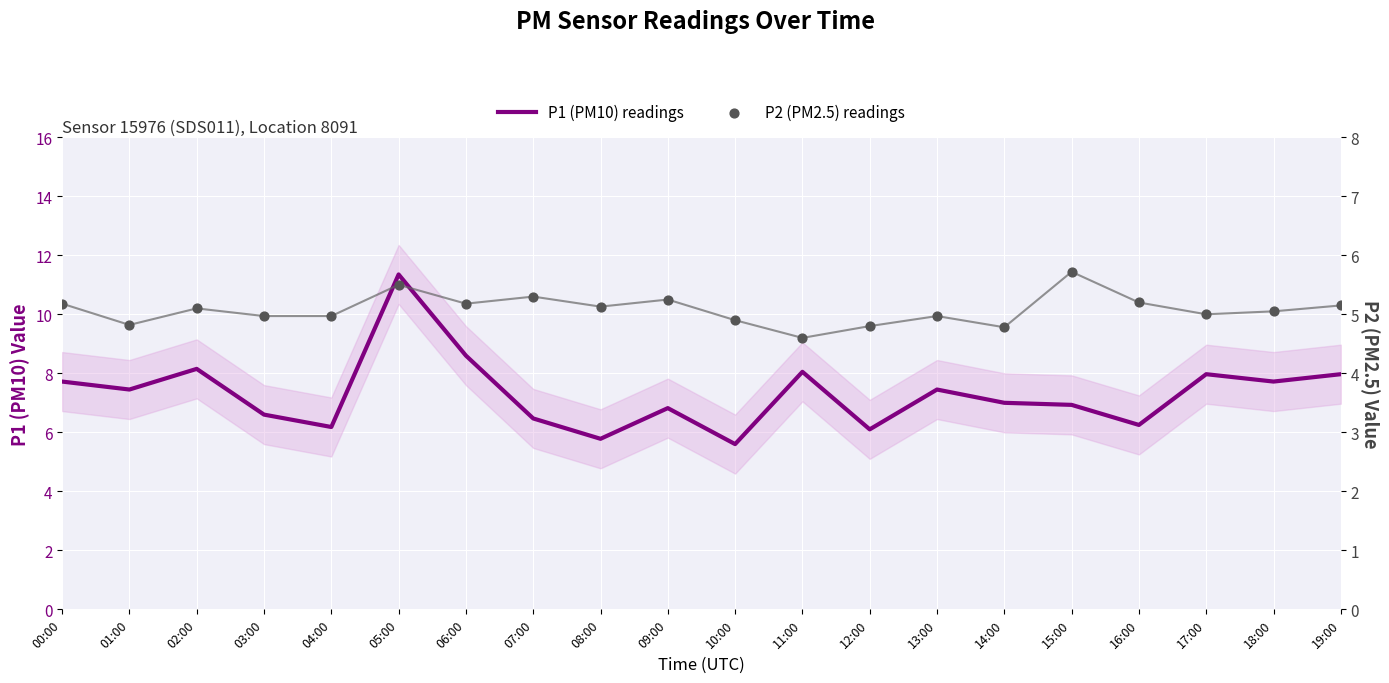

At which category is the sum across all series the highest?

05:00